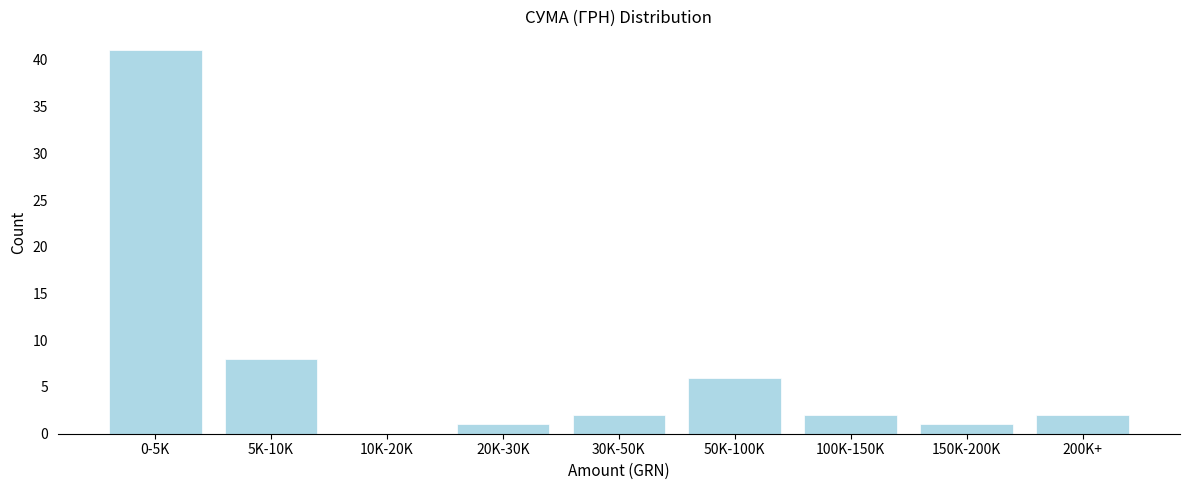

Reading left to right, list all the values displayed in this chart.

0-5K=41	5K-10K=8	10K-20K=0	20K-30K=1	30K-50K=2	50K-100K=6	100K-150K=2	150K-200K=1	200K+=2